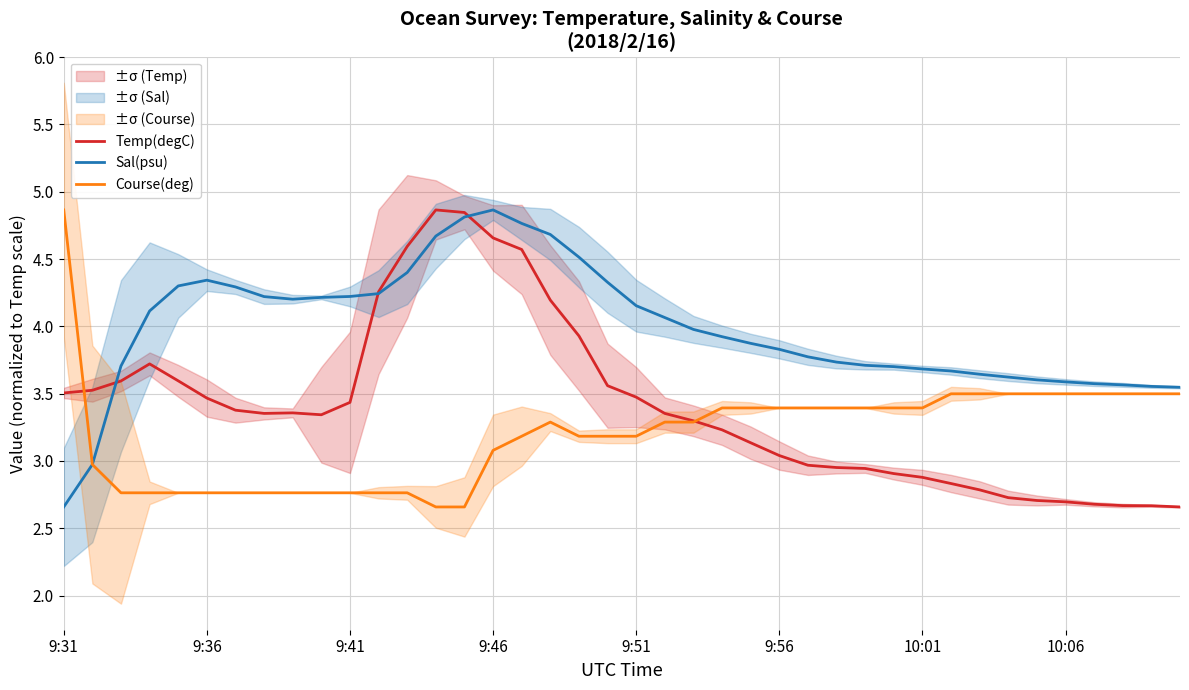

What is the difference between the Temp(degC) values at 28 and 37?

0.3